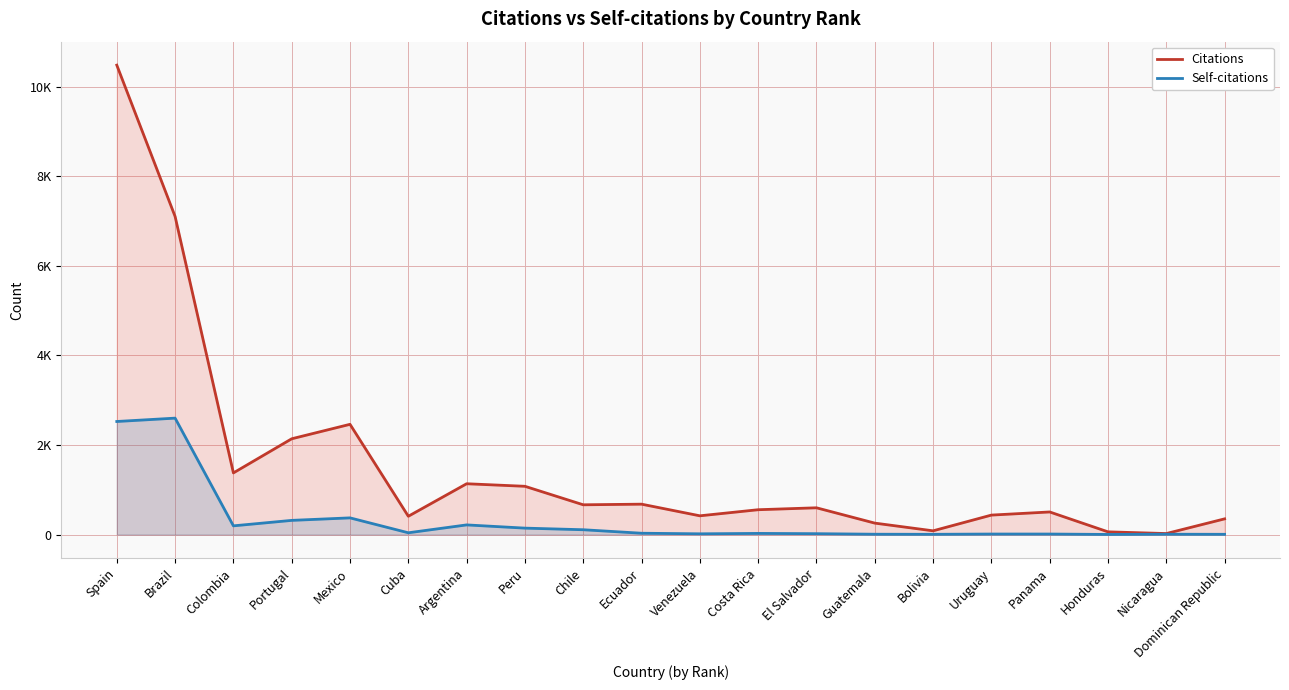

What are all the series names shown in the legend?

Citations, Self-citations